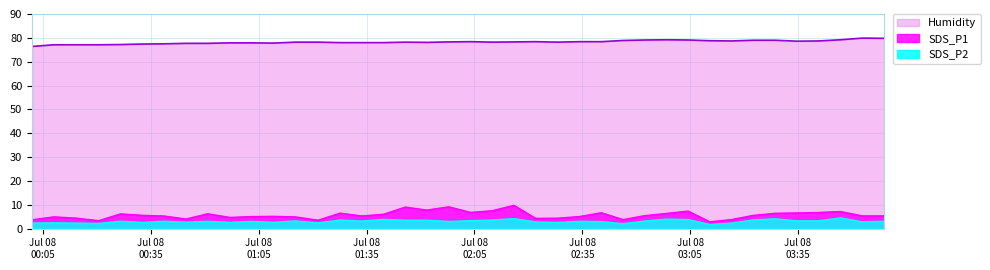

What is the difference between the maximum and minimum values in the SDS_P2 series?

2.8